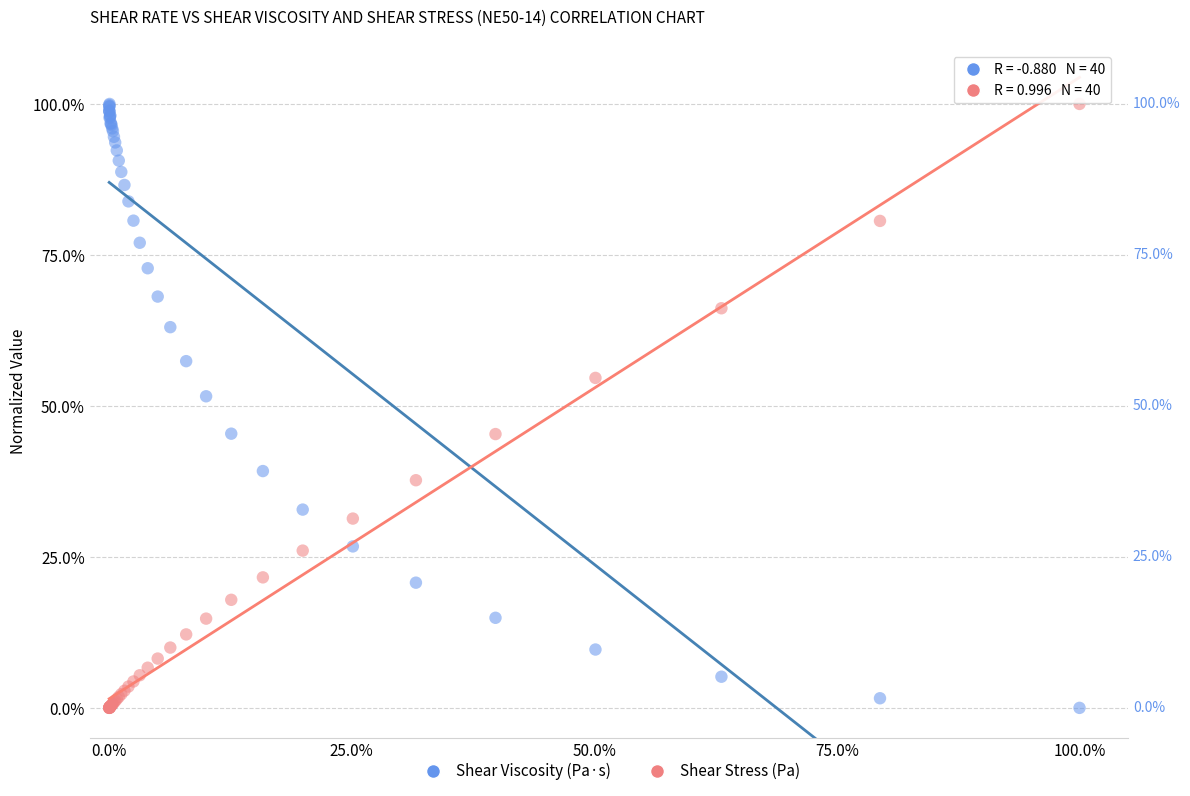

Across all series, what Y value is closest to 50?

51.6